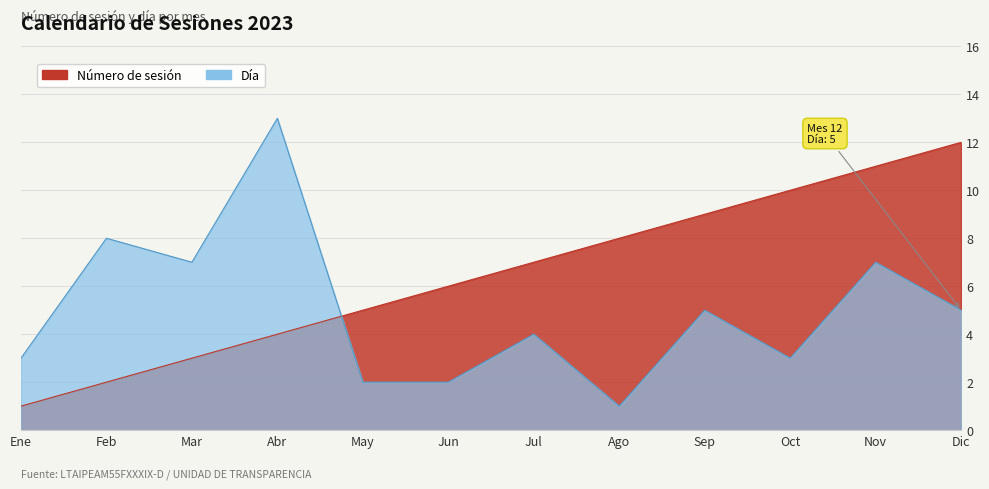

What is the difference between the highest and lowest values at Feb?

6